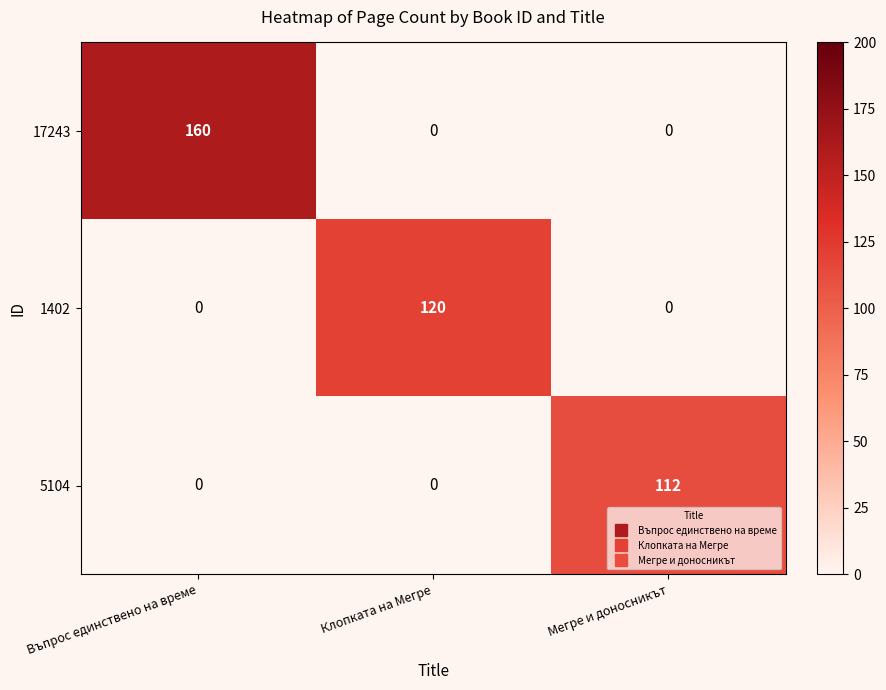

What is the total value across all series at Клопката на Мегре?

120